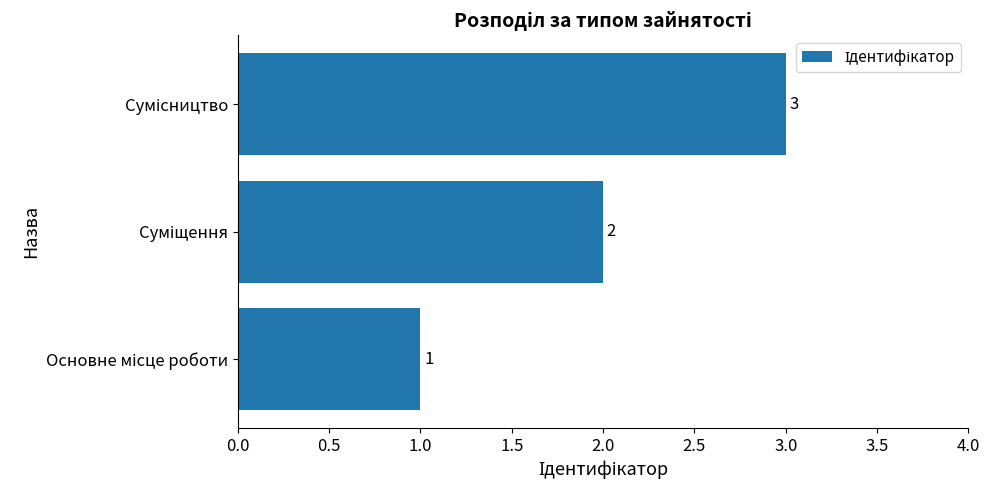

Count the values in the range 1 to 3.

3